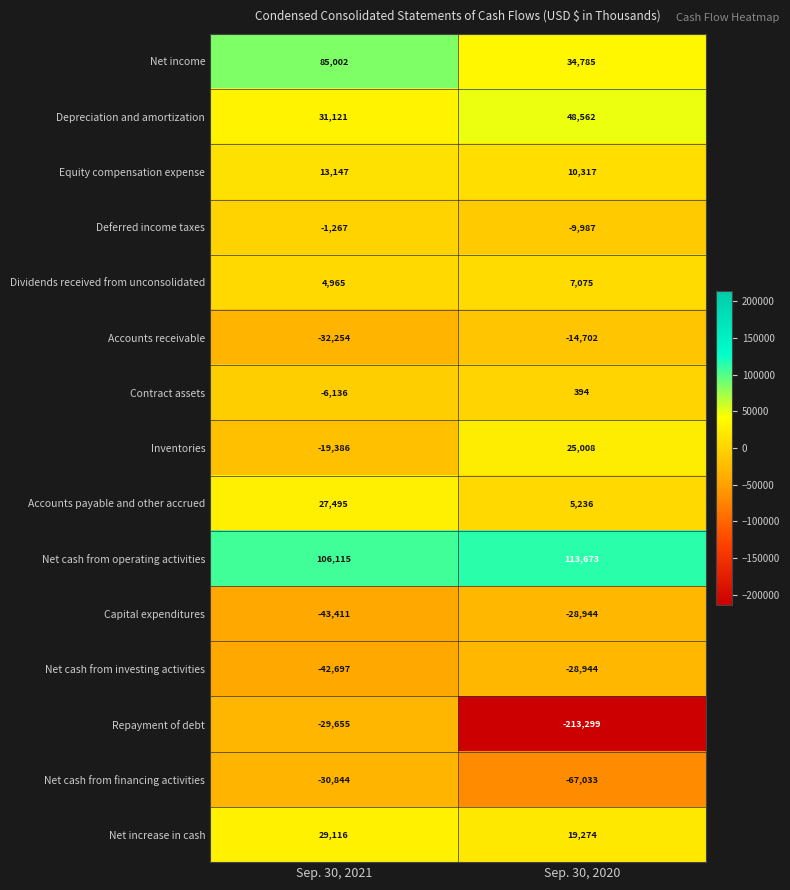

Reading left to right, list all the values displayed in this chart.

Net income: Sep. 30, 2021=85002	Sep. 30, 2020=34785
Depreciation and amortization: Sep. 30, 2021=31121	Sep. 30, 2020=48562
Equity compensation expense: Sep. 30, 2021=13147	Sep. 30, 2020=10317
Deferred income taxes: Sep. 30, 2021=-1267	Sep. 30, 2020=-9987
Dividends received from unconsolidated: Sep. 30, 2021=4965	Sep. 30, 2020=7075
Accounts receivable: Sep. 30, 2021=-32254	Sep. 30, 2020=-14702
Contract assets: Sep. 30, 2021=-6136	Sep. 30, 2020=394
Inventories: Sep. 30, 2021=-19386	Sep. 30, 2020=25008
Accounts payable and other accrued: Sep. 30, 2021=27495	Sep. 30, 2020=5236
Net cash from operating activities: Sep. 30, 2021=106115	Sep. 30, 2020=113673
Capital expenditures: Sep. 30, 2021=-43411	Sep. 30, 2020=-28944
Net cash from investing activities: Sep. 30, 2021=-42697	Sep. 30, 2020=-28944
Repayment of debt: Sep. 30, 2021=-29655	Sep. 30, 2020=-213299
Net cash from financing activities: Sep. 30, 2021=-30844	Sep. 30, 2020=-67033
Net increase in cash: Sep. 30, 2021=29116	Sep. 30, 2020=19274